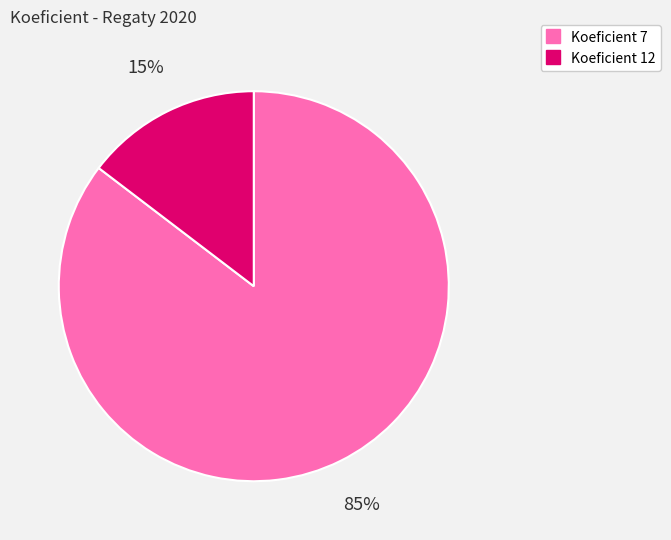

To the nearest percent, what is the average slice percentage?

50%